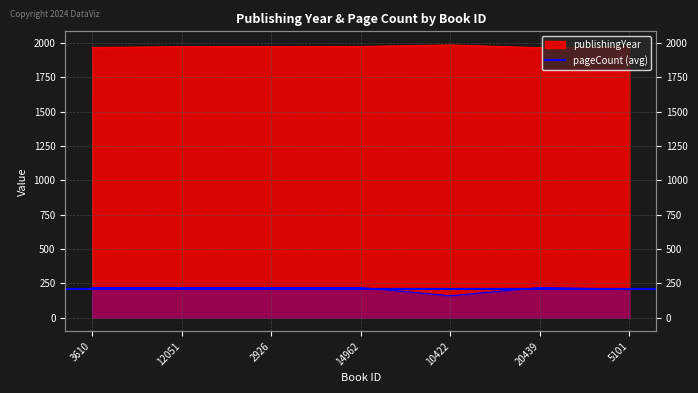

Rank the series by their average value, from highest to lowest.

publishingYear, pageCount